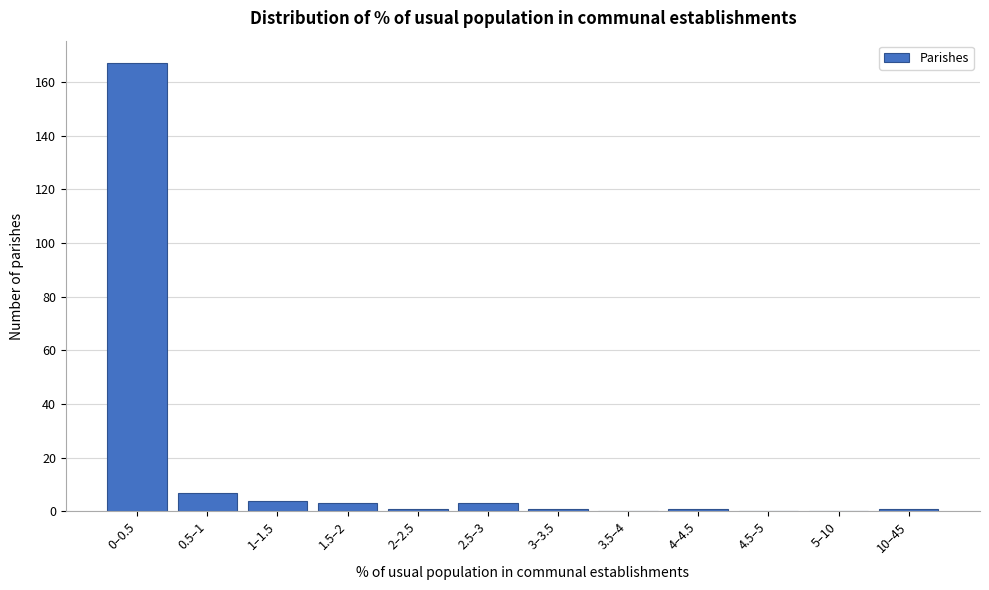

Reading left to right, transcribe all the data shown in this chart.

0–0.5=167	0.5–1=7	1–1.5=4	1.5–2=3	2–2.5=1	2.5–3=3	3–3.5=1	3.5–4=0	4–4.5=1	4.5–5=0	5–10=0	10–45=1